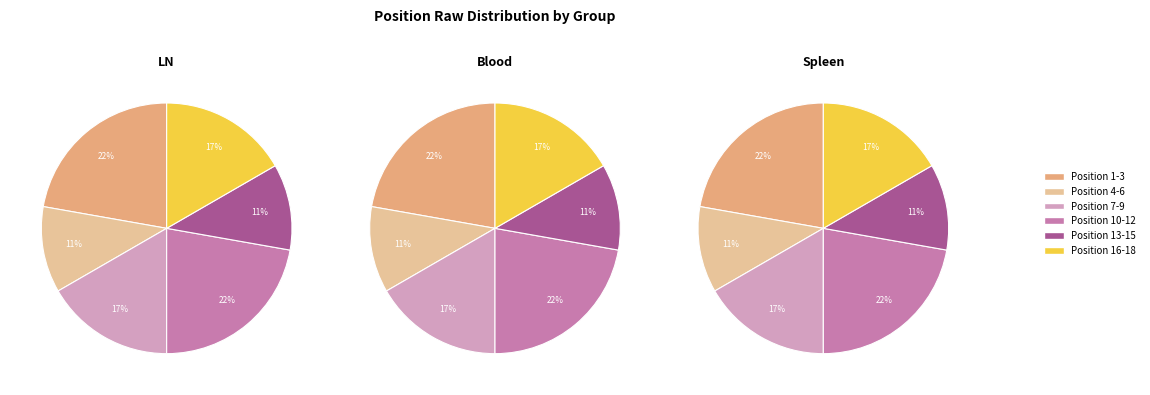

Is Zachariah Stamper the majority of the pie?

No